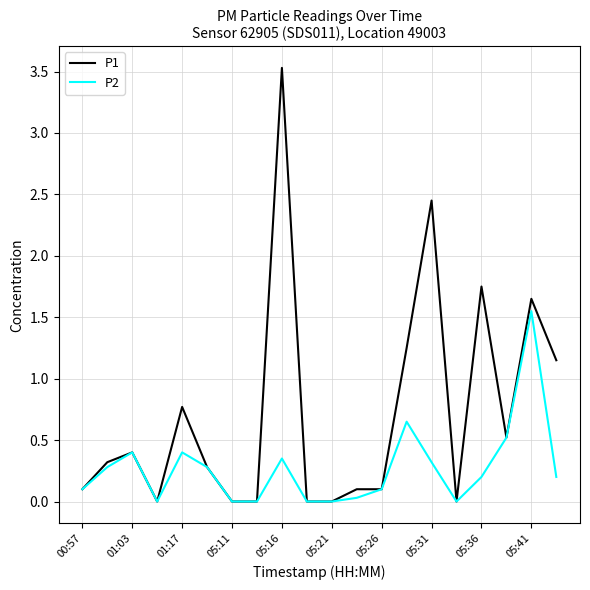

List the series in order of their overall mean, lowest first.

P2, P1